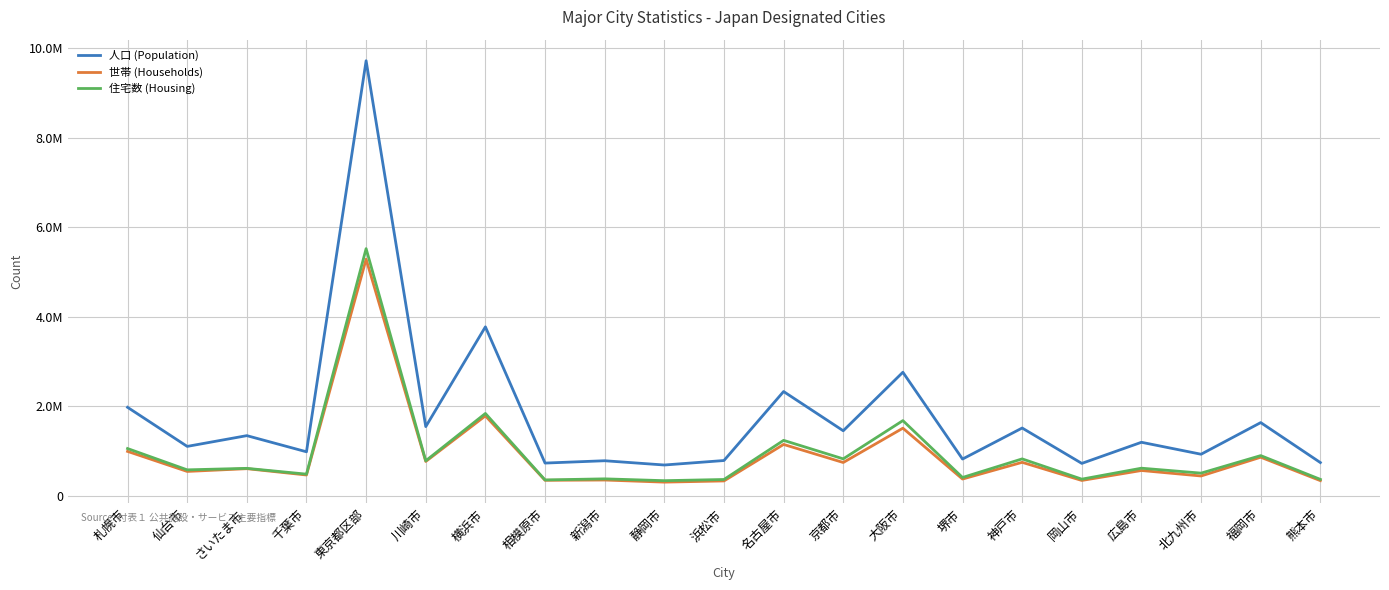

True or false: 世帯 (Households) and 住宅数 (Housing) intersect in this chart.

False